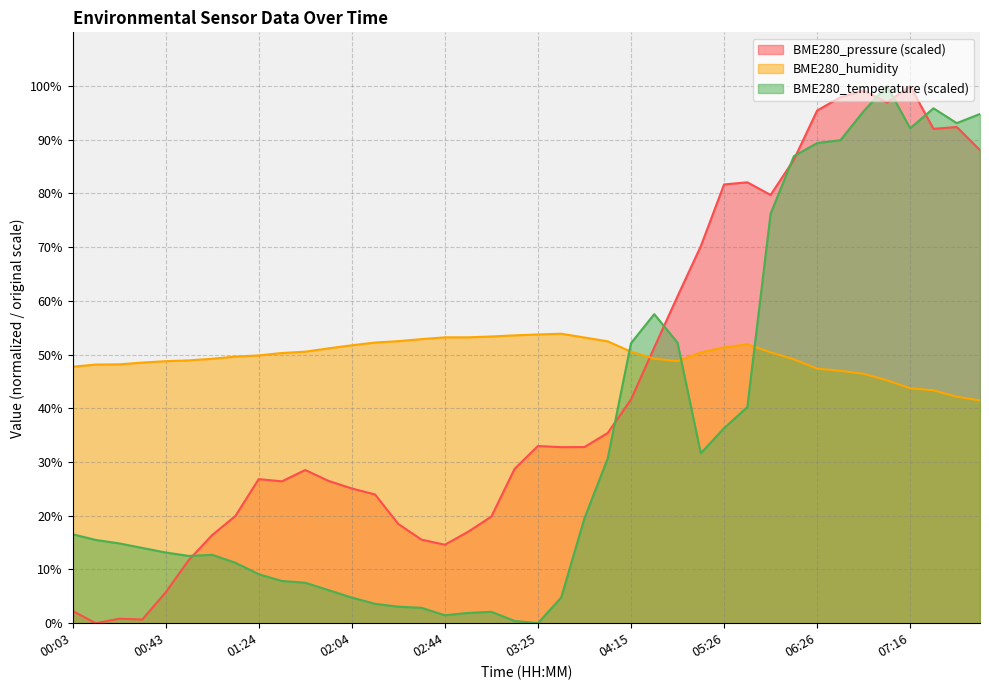

Between which two adjacent categories do BME280_pressure and BME280_humidity first intersect?

04:15 and 04:35